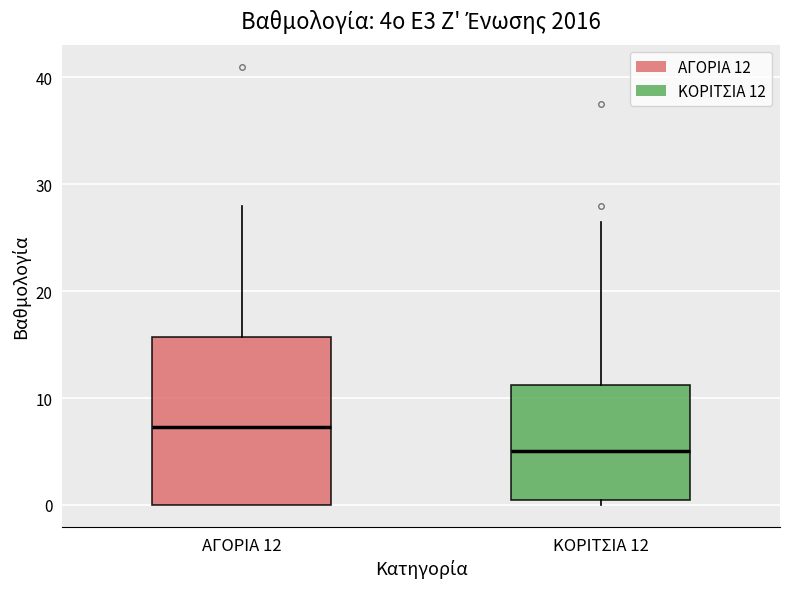

Which box has the lowest median line?

ΚΟΡΙΤΣΙΑ 12